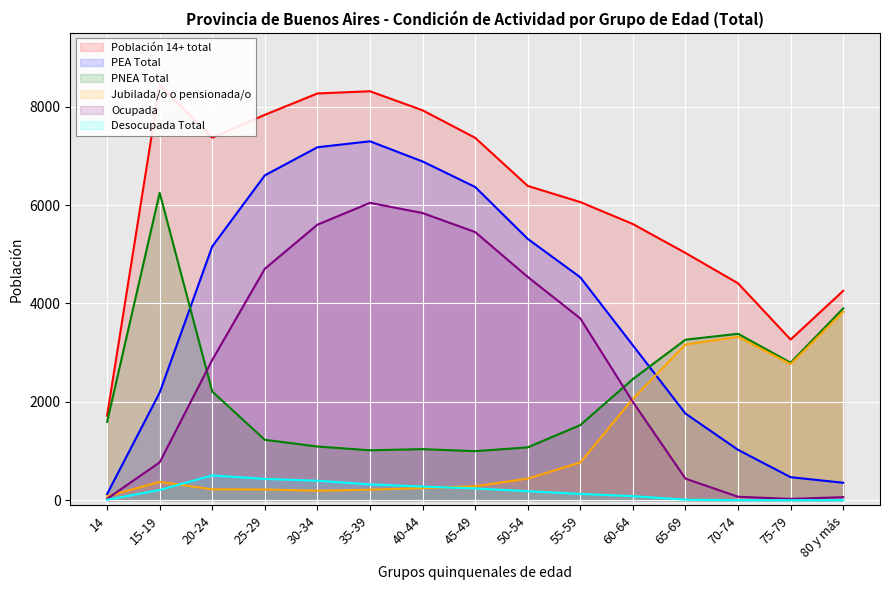

What is the label of the 4th point from the right?

65-69